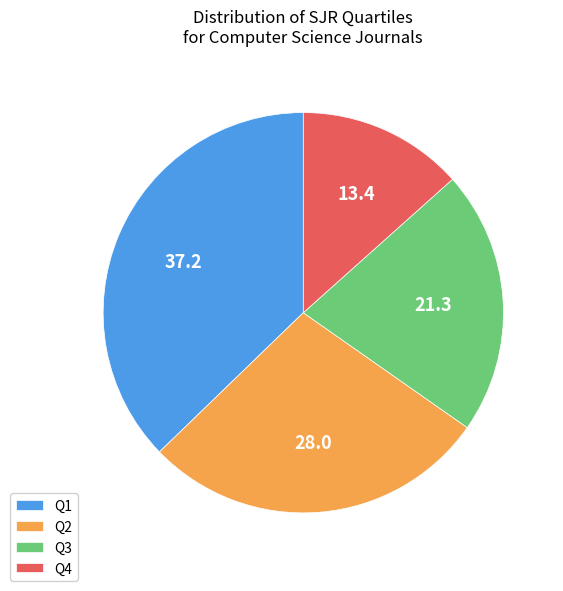

Does Q2 represent more than half of the total?

No